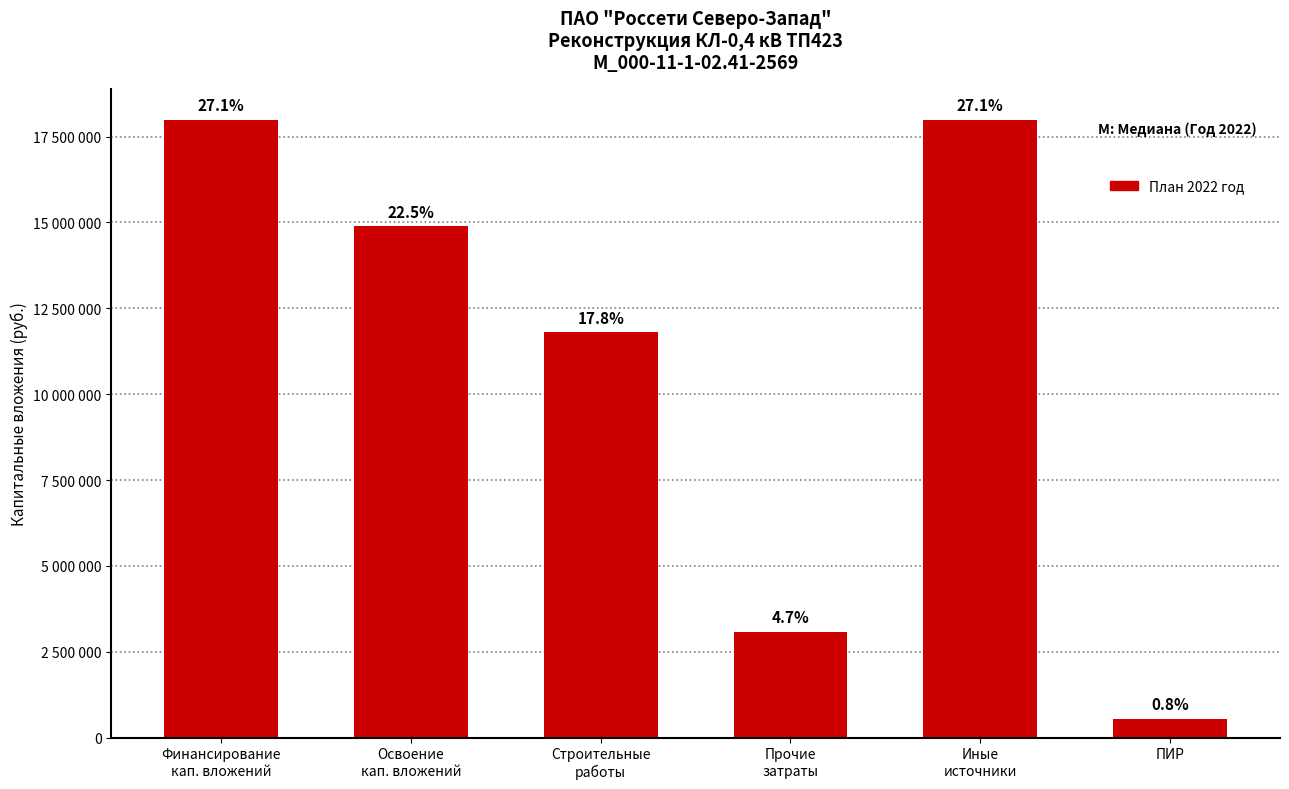

Rank the categories by value from lowest to highest.

ПИР, Прочие
затраты, Строительные
работы, Освоение
кап. вложений, Финансирование
кап. вложений, Иные
источники